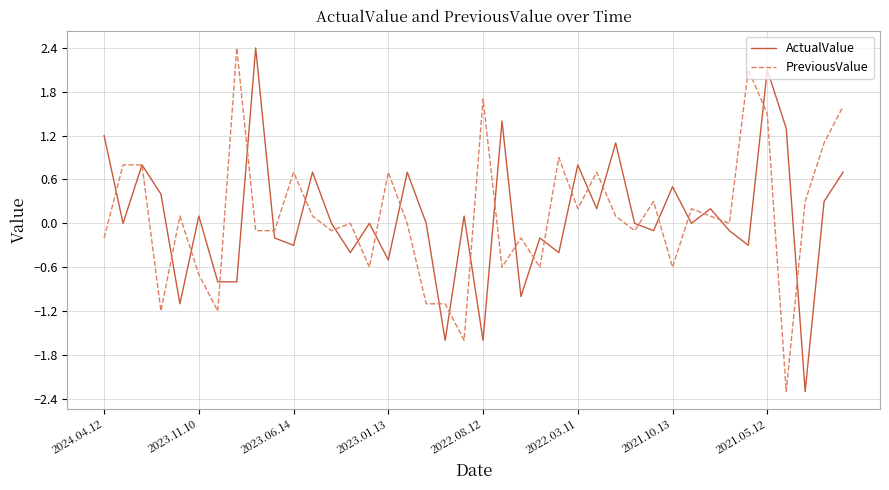

What is the minimum value for ActualValue?

-2.3